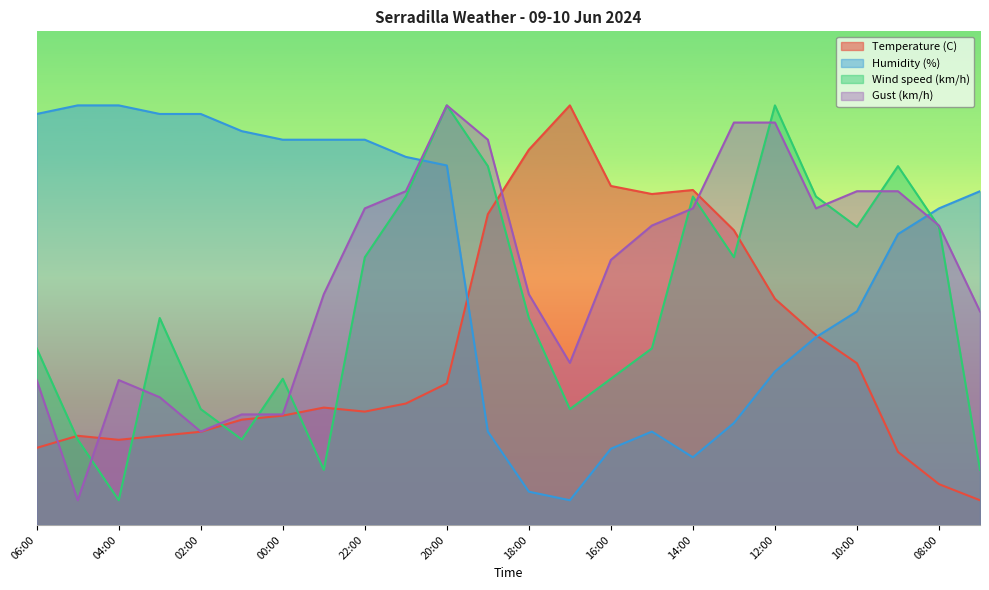

List the series in order of their overall mean, highest first.

Humidity (%), Gust (km/h), Wind speed (km/h), Temperature (C)